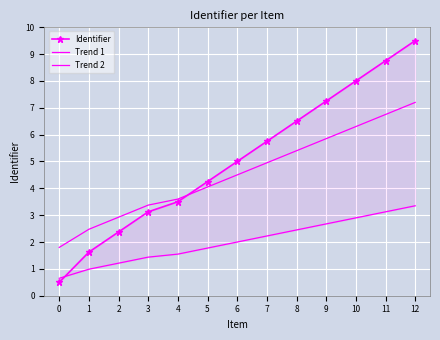

What is the difference between the highest and lowest values at 4?

2.0